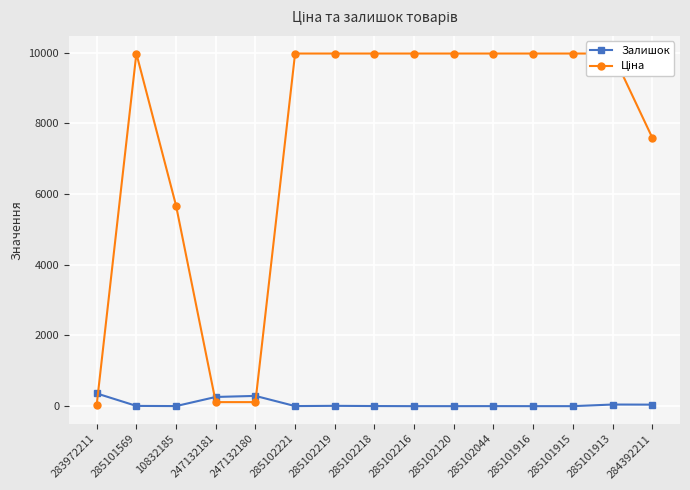

What is the value of the Ціна point at the 9th from the left?

9975.0